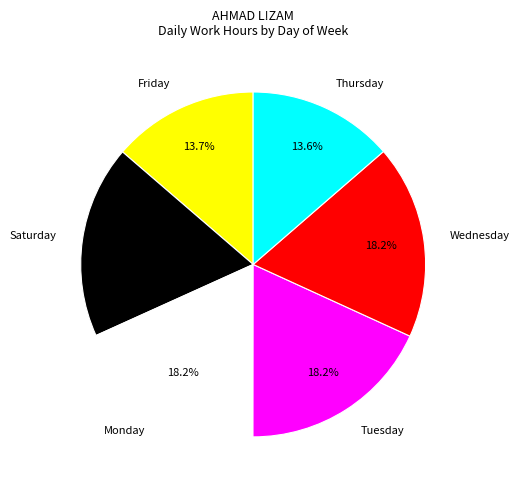

Is there a majority slice in this chart?

No